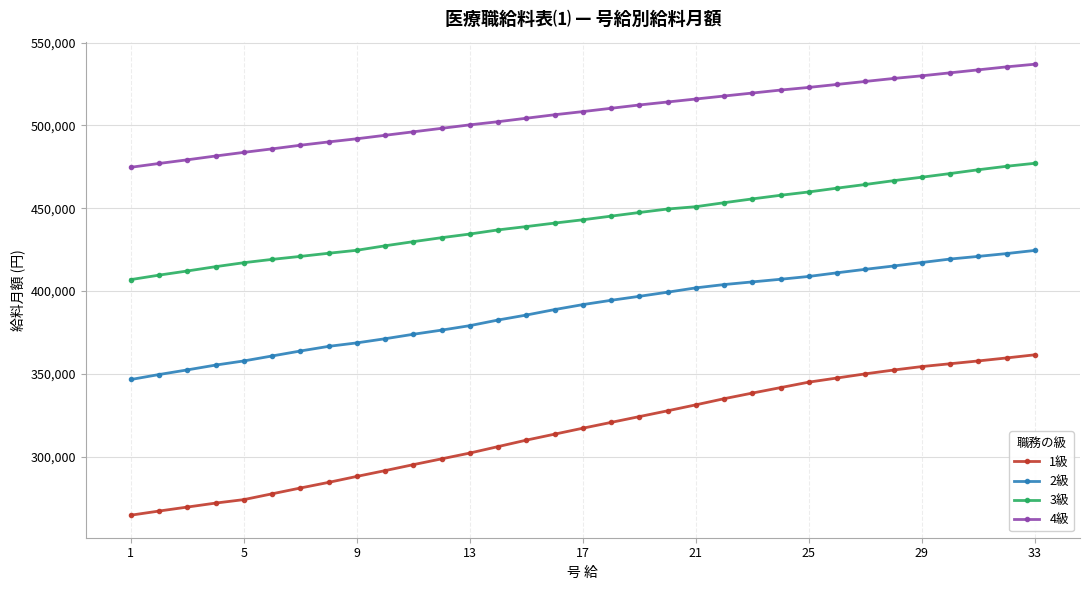

Does the chart display data point markers on the line(s)?

Yes